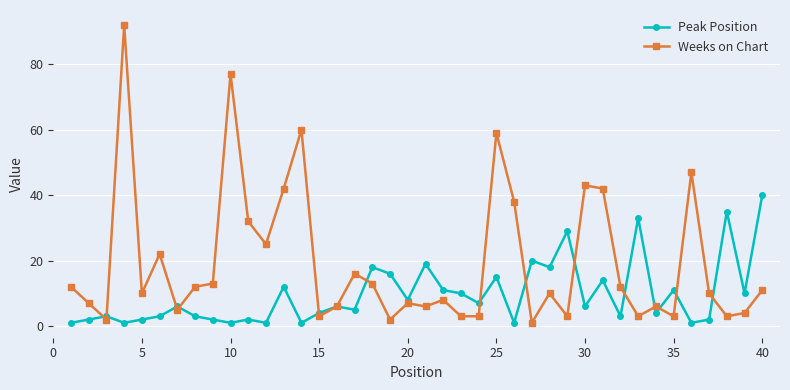

Which series has the largest range (max minus min)?

Weeks on Chart